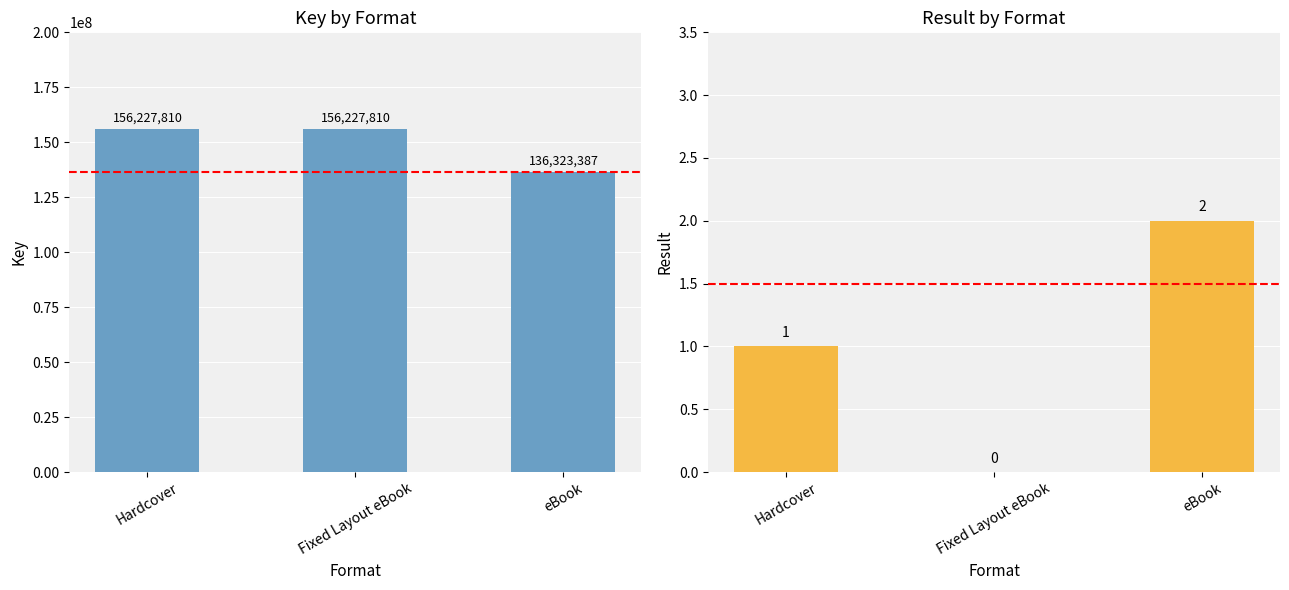

Rank the categories by Key value from highest to lowest.

Hardcover, Fixed Layout eBook, eBook